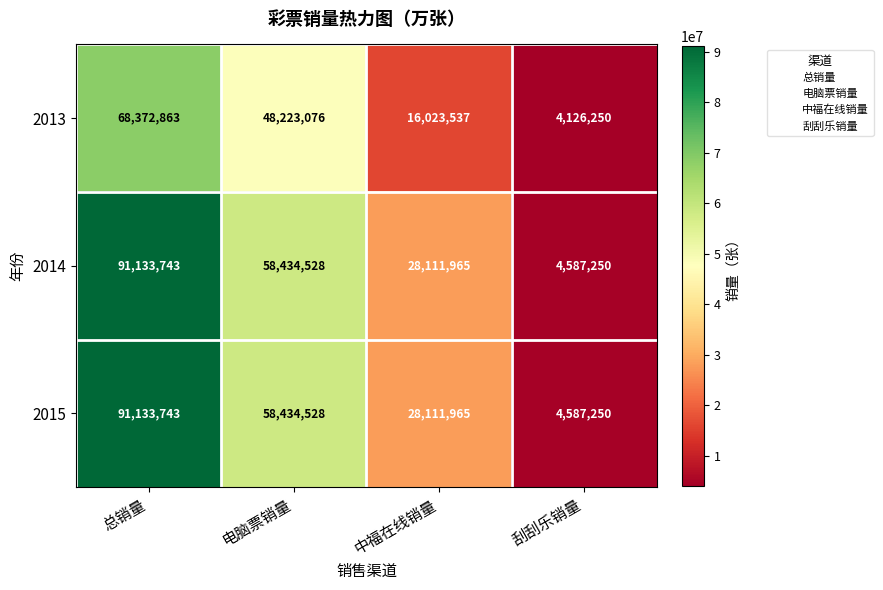

What is the total value across all series at 电脑票销量?

165092132